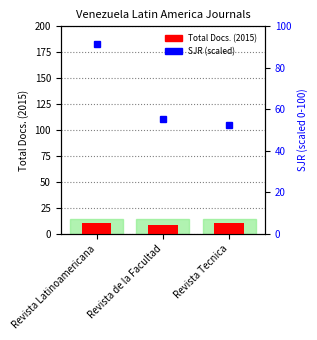

List the labels in order of SJR (scaled) value, smallest first.

Revista Tecnica, Revista de la Facultad, Revista Latinoamericana